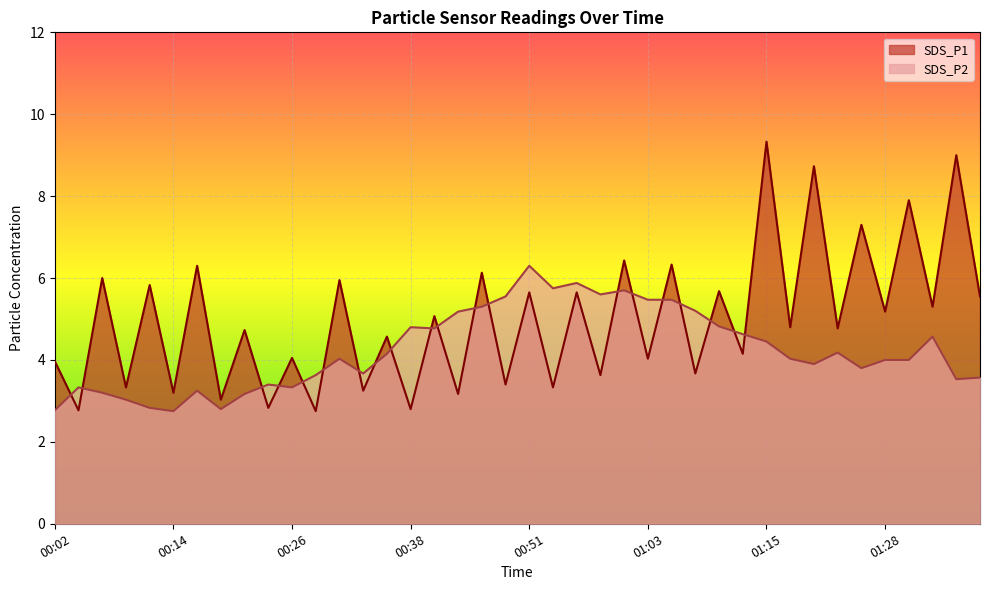

At which category is the sum across all series the highest?

01:15